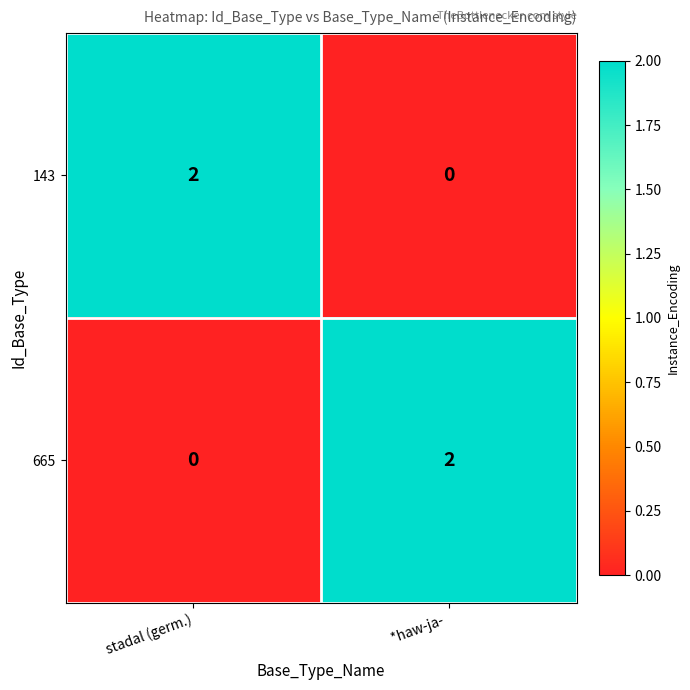

What is the spread (max minus min) of values at stadal (germ.)?

2